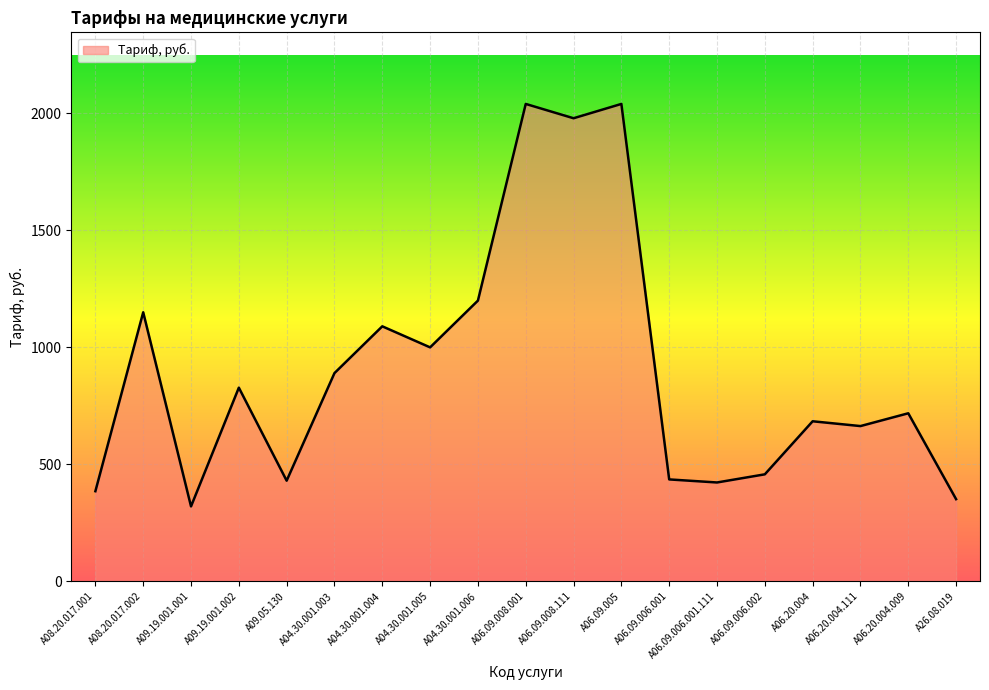

What value does the data have at A09.19.001.002?

827.7